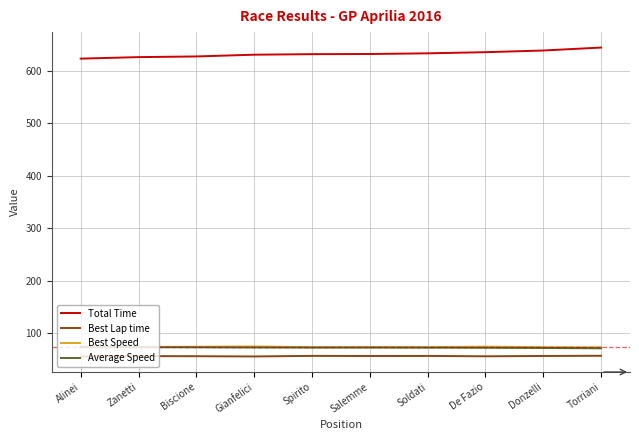

At how many categories does at least one series exceed 270?

10